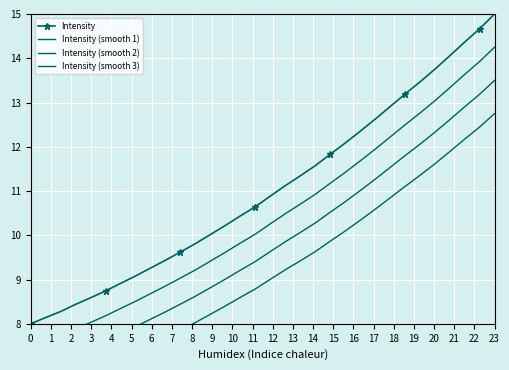

True or false: Intensity has more than 1 points higher than both neighbors.

False